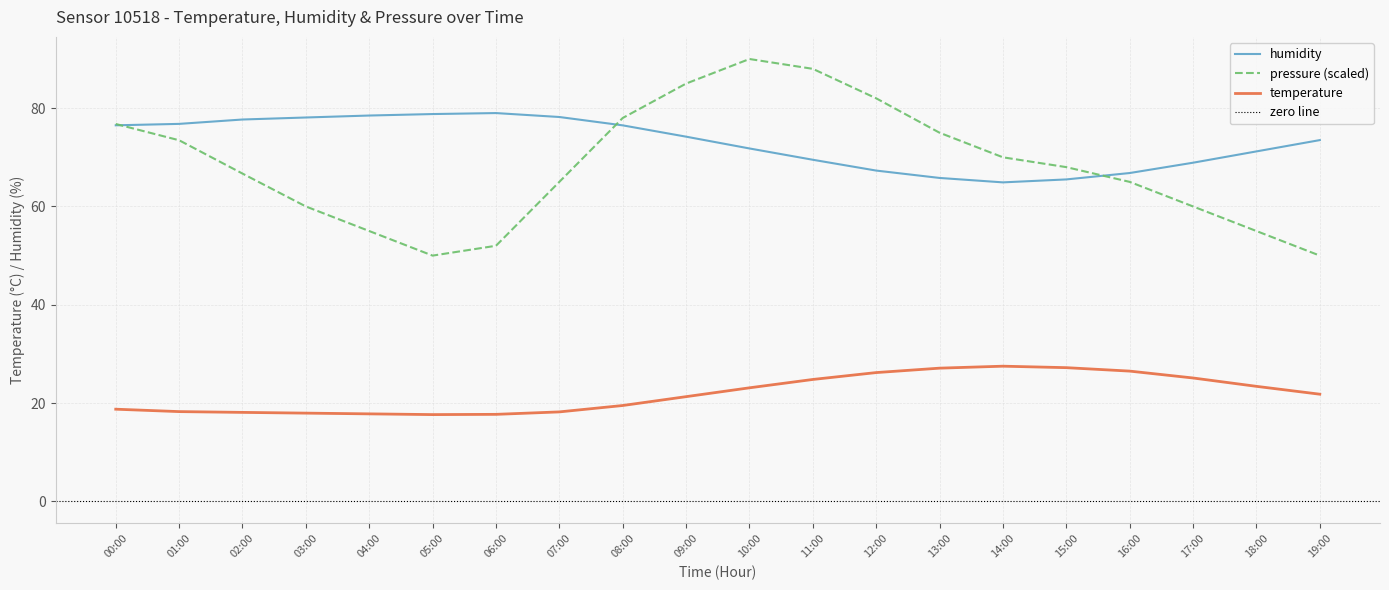

Which series has the widest spread of values?

pressure_norm